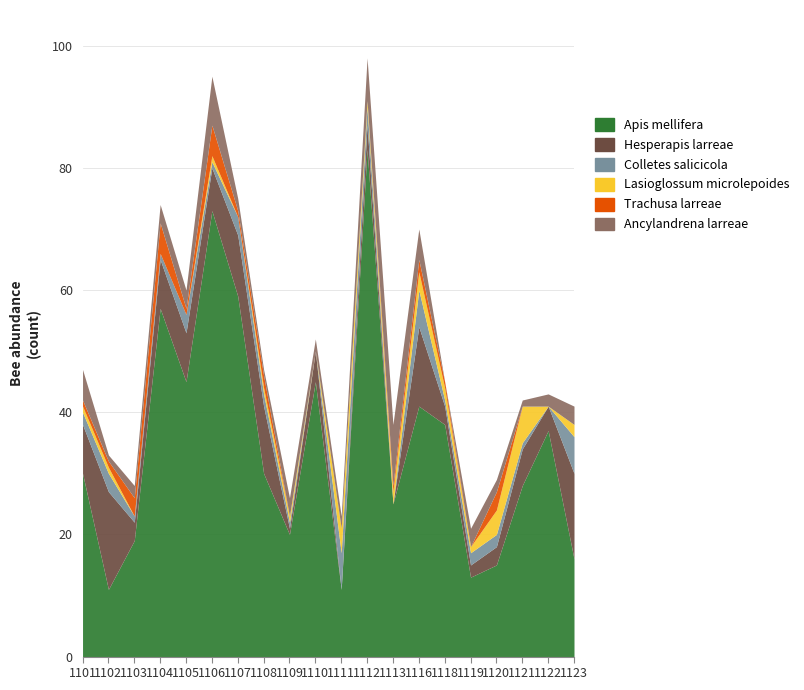

Which series changed the most between 1101 and 1107?

Apis mellifera